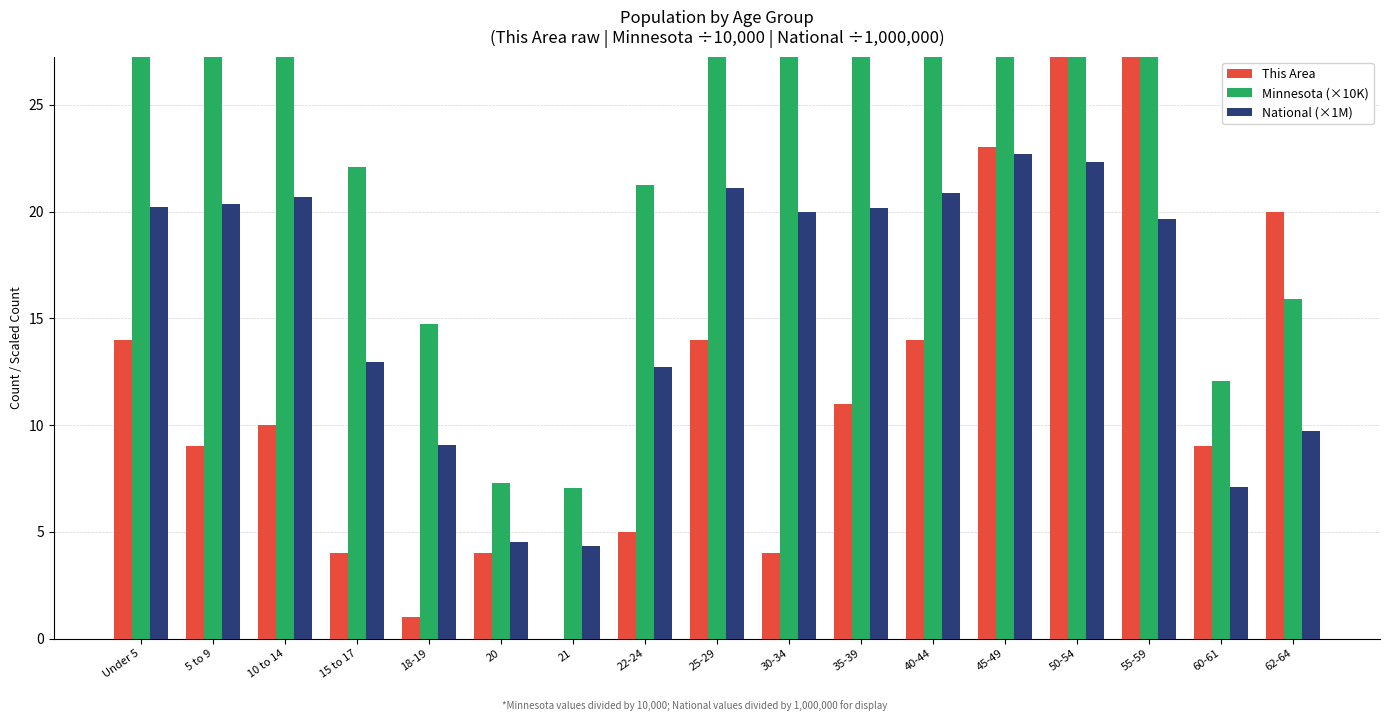

Reading right to left, what are all the values shown in this chart?

This Area: 62-64=20.0	60-61=9.0	55-59=33.0	50-54=30.0	45-49=23.0	40-44=14.0	35-39=11.0	30-34=4.0	25-29=14.0	22-24=5.0	21=0.0	20=4.0	18-19=1.0	15 to 17=4.0	10 to 14=10.0	5 to 9=9.0	Under 5=14.0
Minnesota (×10K): 62-64=15.9	60-61=12.1	55-59=35.0	50-54=40.2	45-49=40.6	40-44=35.3	35-39=32.8	30-34=34.3	25-29=37.3	22-24=21.2	21=7.1	20=7.3	18-19=14.7	15 to 17=22.1	10 to 14=35.2	5 to 9=35.6	Under 5=35.6
National (×1M): 62-64=9.7	60-61=7.1	55-59=19.7	50-54=22.3	45-49=22.7	40-44=20.9	35-39=20.2	30-34=20.0	25-29=21.1	22-24=12.7	21=4.4	20=4.5	18-19=9.1	15 to 17=13.0	10 to 14=20.7	5 to 9=20.3	Under 5=20.2